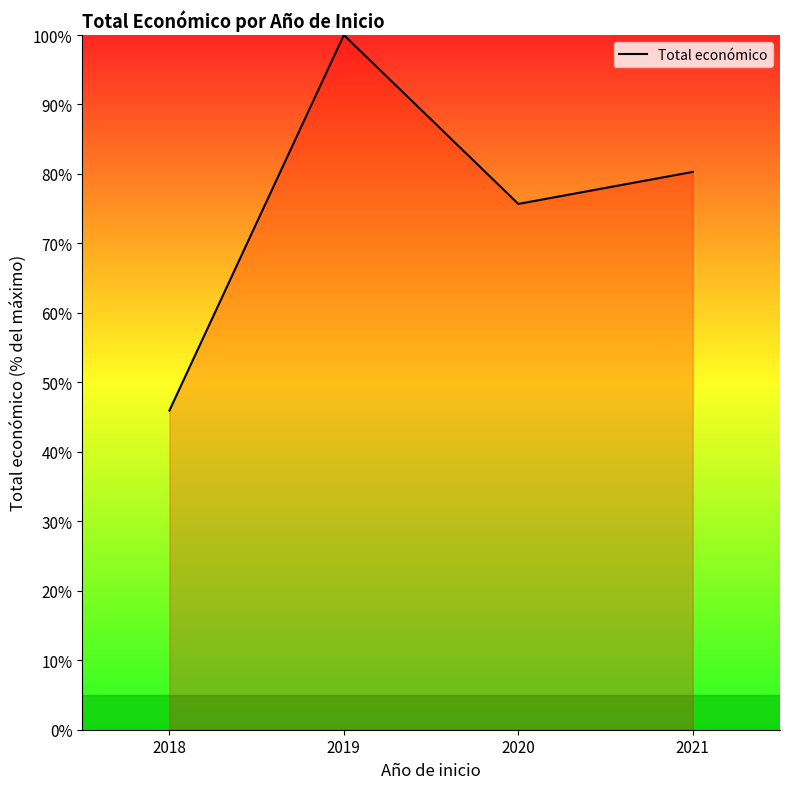

Rank the categories by value from highest to lowest.

2019, 2021, 2020, 2018